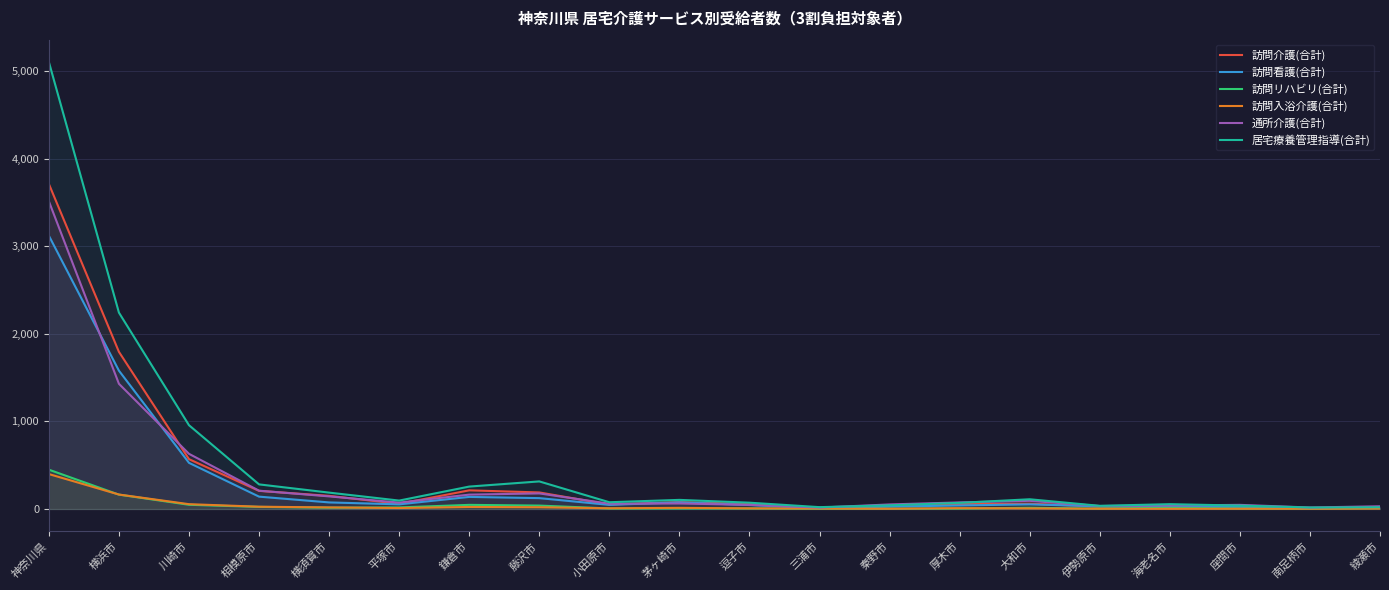

What is the difference between the maximum and minimum values in the 通所介護(合計) series?

3499